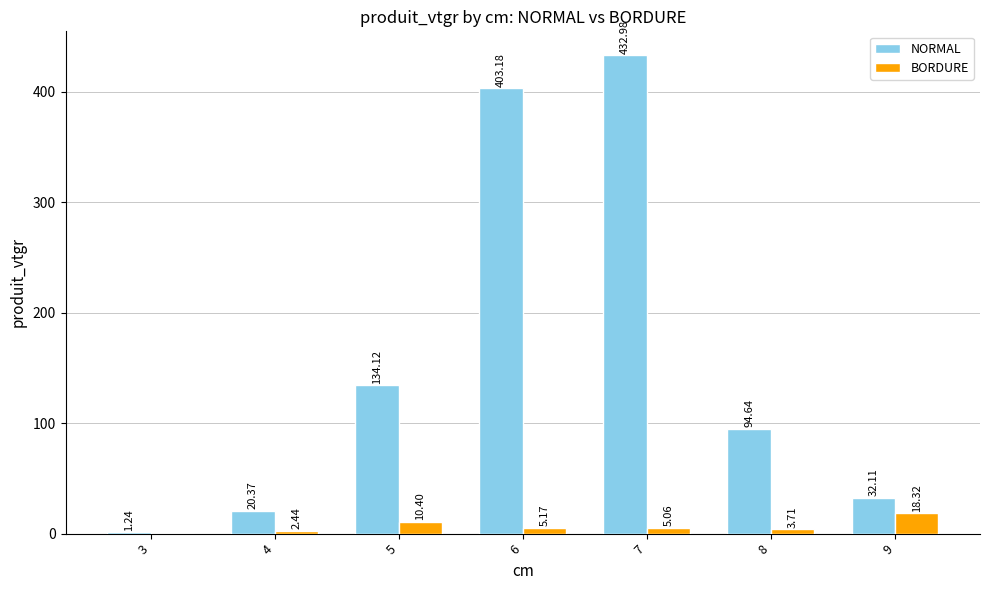

Is it true that NORMAL equals 238.4 at 7?

False